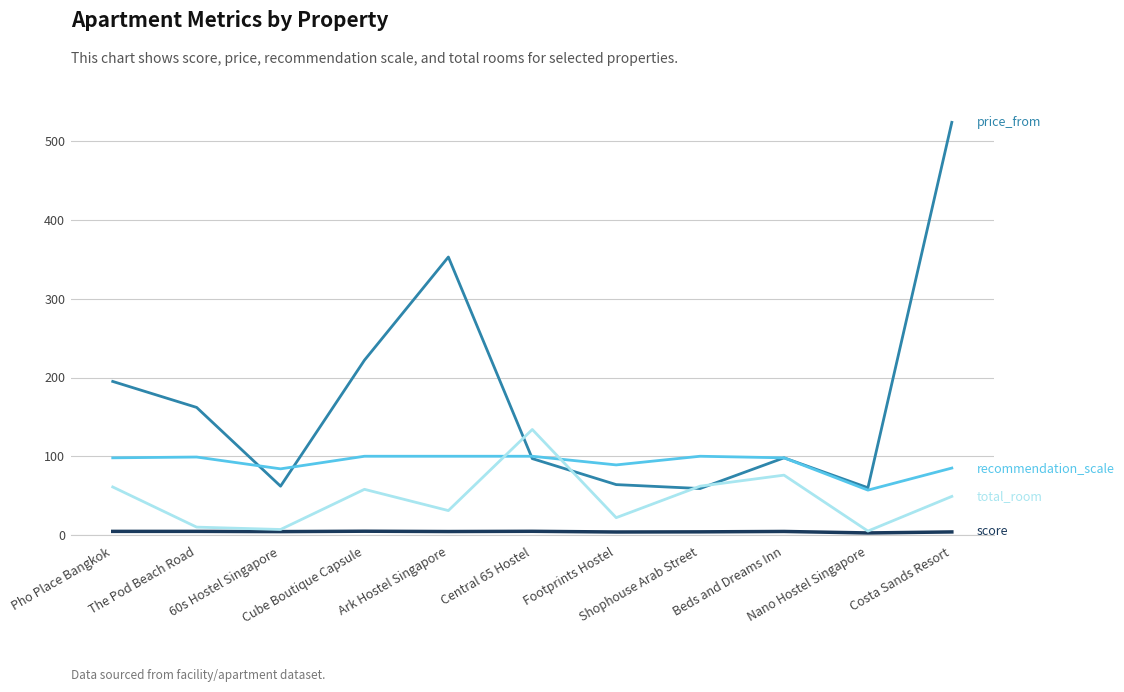

What is the total value across all series at Cube Boutique Capsule?

384.8